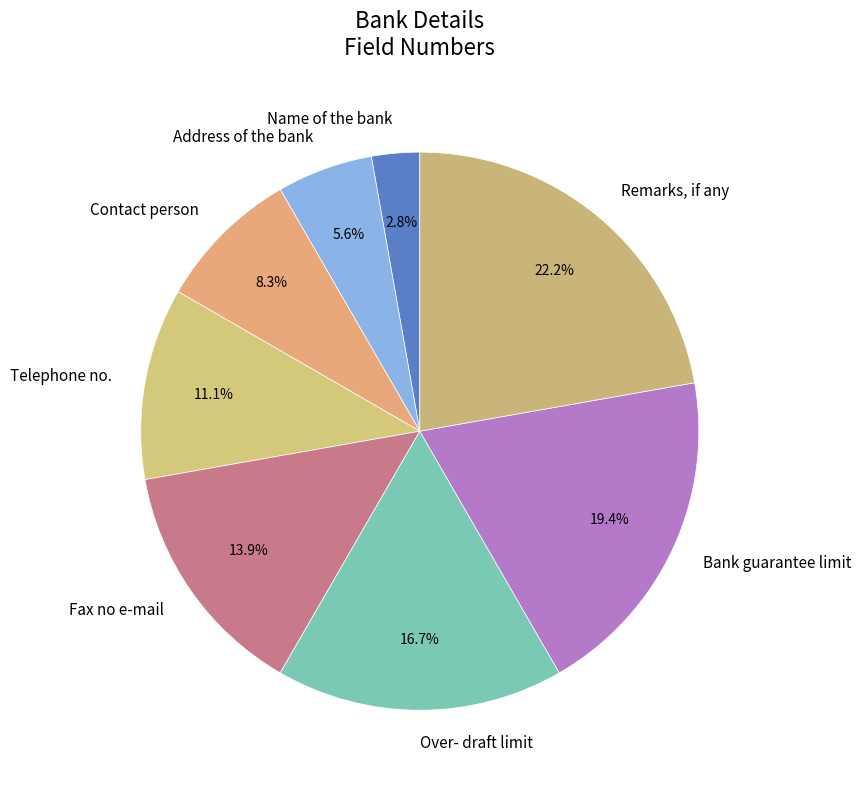

Which has a higher value, Telephone no. or Address of the bank?

Telephone no.